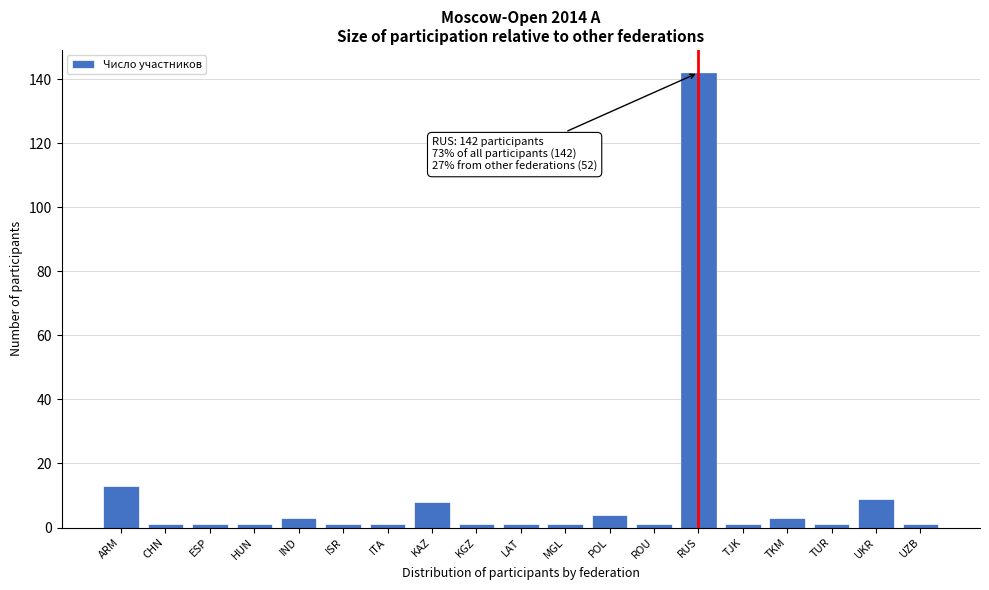

Reading left to right, what are all the values shown in this chart?

13	1	1	1	3	1	1	8	1	1	1	4	1	142	1	3	1	9	1